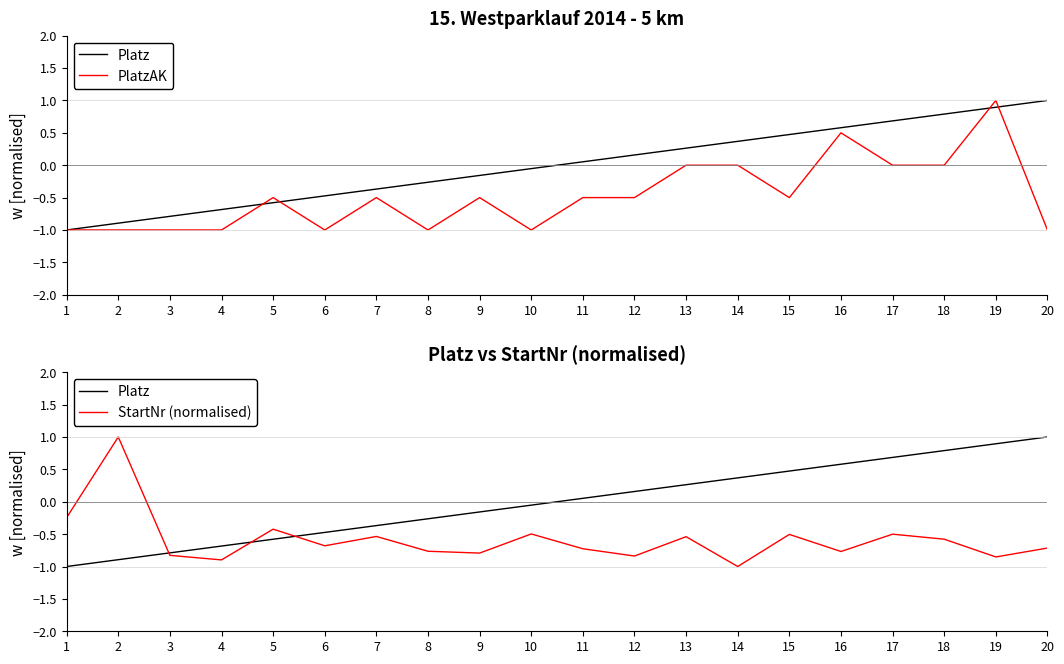

Which has a higher value, 17 or 5?

17